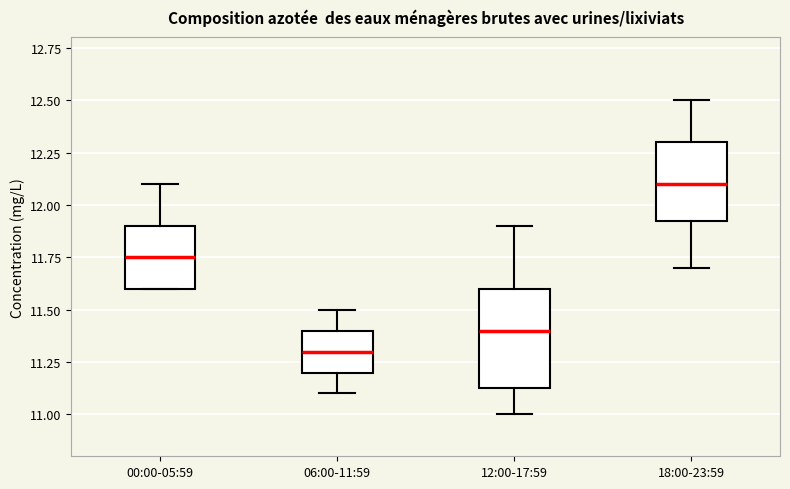

Where is the upper edge of the box for 06:00-11:59 on the y-axis? The values are not printed on the chart, so give them approximately, as read against the axis.

11.40